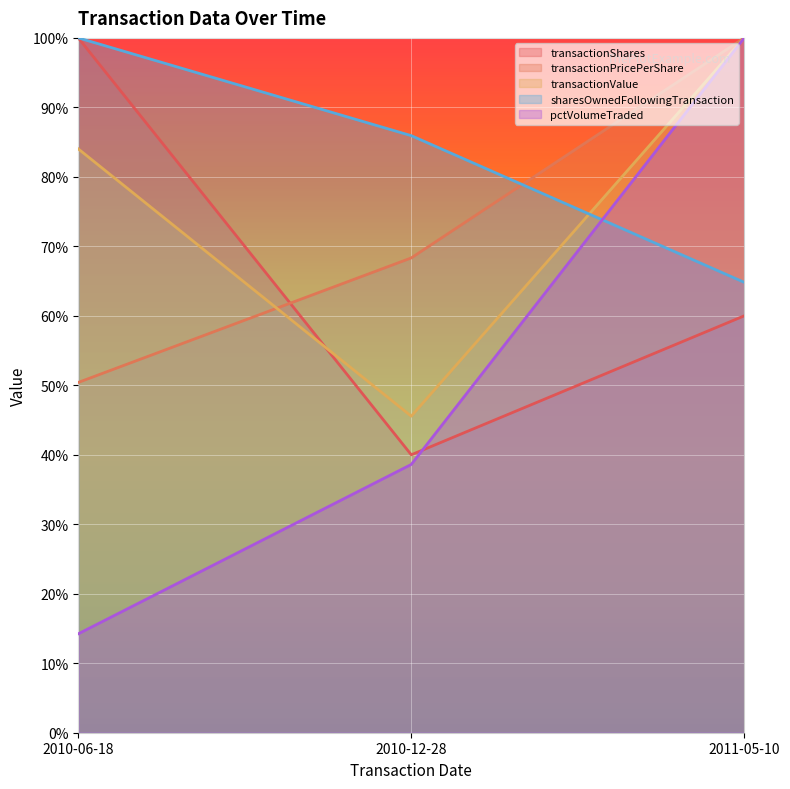

Reading left to right, extract all data points from this chart.

transactionShares: 2010-06-18=100.0	2010-12-28=40.0	2011-05-10=60.0
transactionPricePerShare: 2010-06-18=50.4	2010-12-28=68.3	2011-05-10=100.0
transactionValue: 2010-06-18=84.0	2010-12-28=45.6	2011-05-10=100.0
sharesOwnedFollowingTransaction: 2010-06-18=100.0	2010-12-28=85.9	2011-05-10=64.8
pctVolumeTraded: 2010-06-18=14.2	2010-12-28=38.6	2011-05-10=100.0